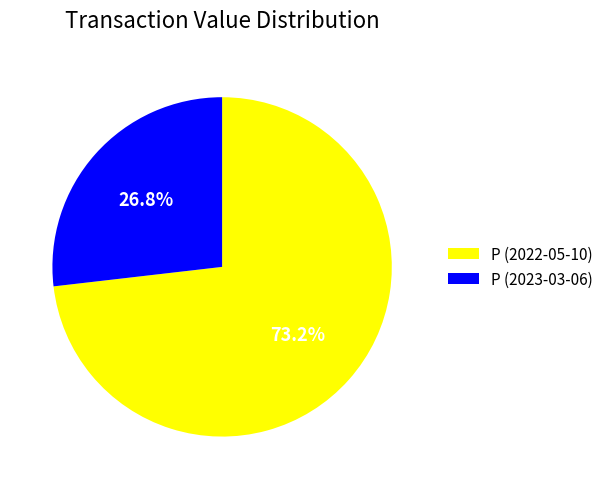

Is there a majority slice in this chart?

Yes